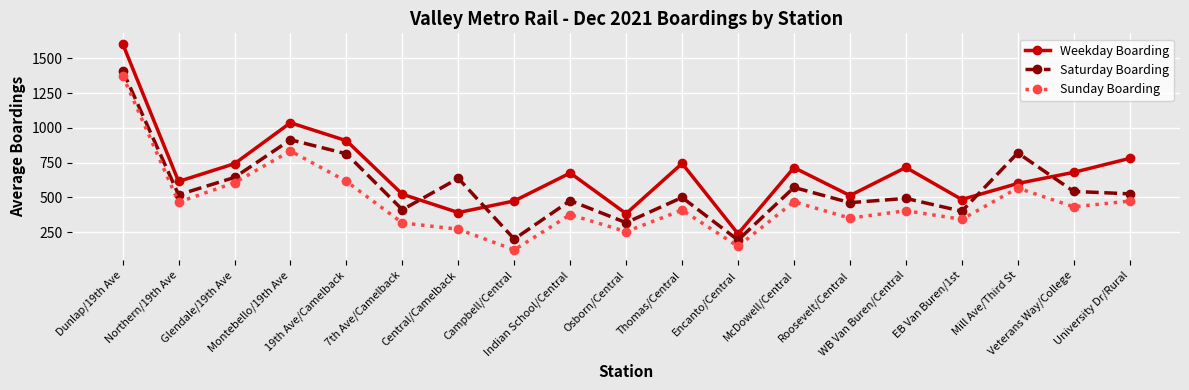

Which series has the largest range (max minus min)?

Weekday Boarding